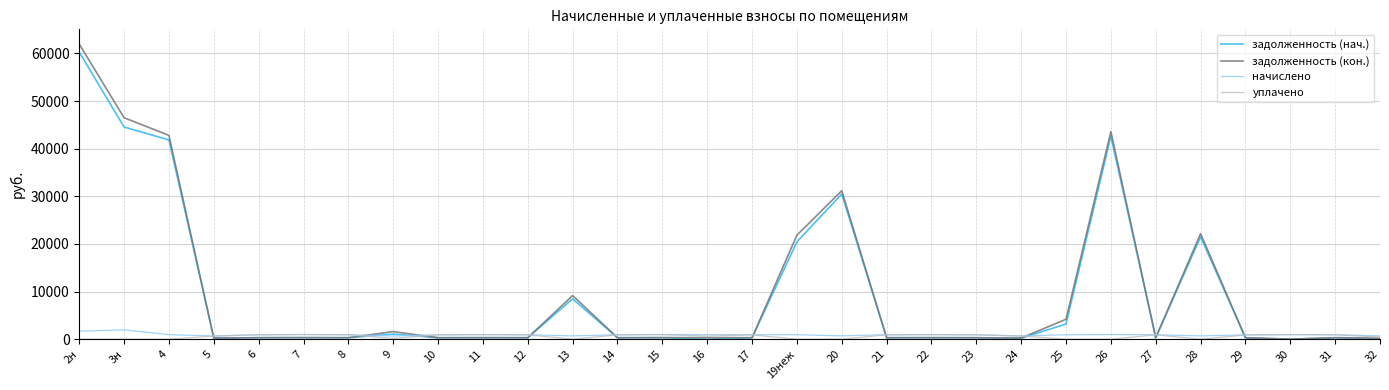

Does the chart display data point markers on the line(s)?

No